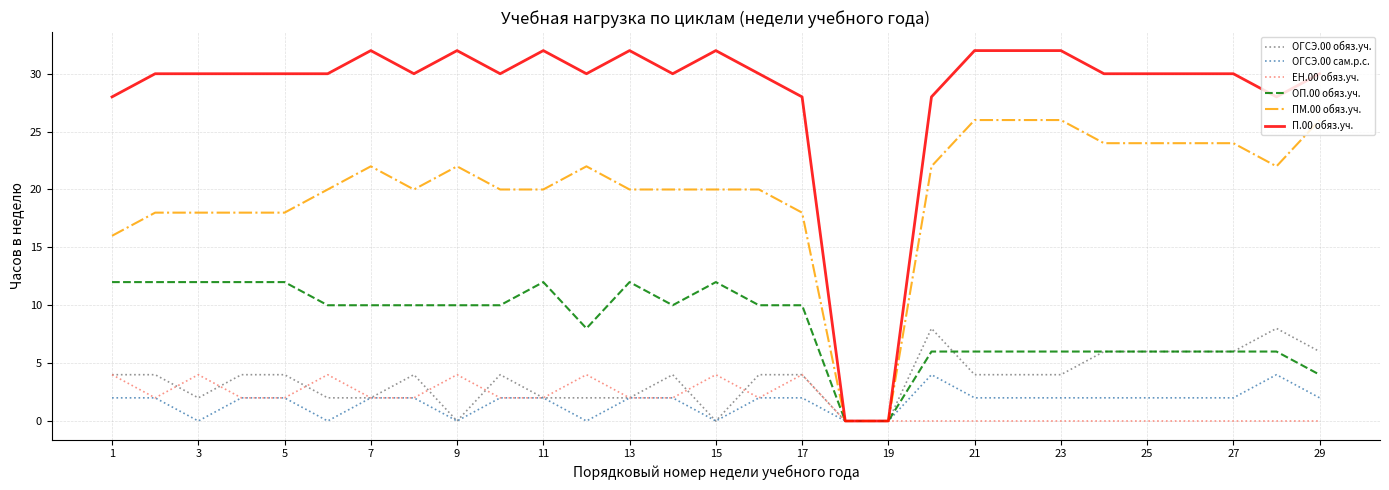

What is the maximum value shown in the chart?

32